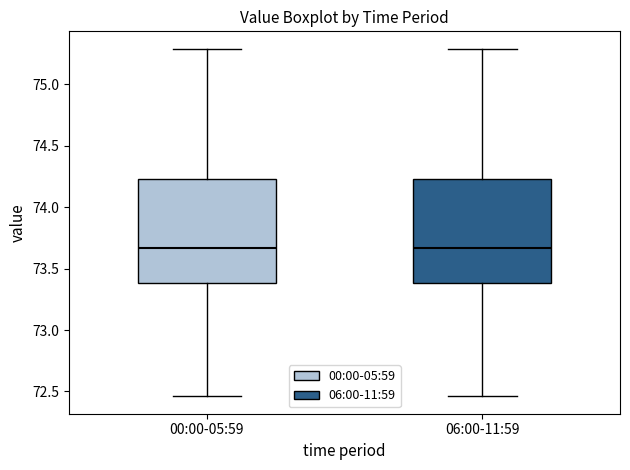

Reading left to right, transcribe this box plot: for each box, give where its median line is, the range the box spans, and where its two whiskers end, as read against the y-axis. The values are not printed on the chart, so give them approximately, as read against the axis.

00:00-05:59: median 73.65, box 73.40 to 74.25, whiskers 72.45 to 75.30
06:00-11:59: median 73.65, box 73.40 to 74.25, whiskers 72.45 to 75.30